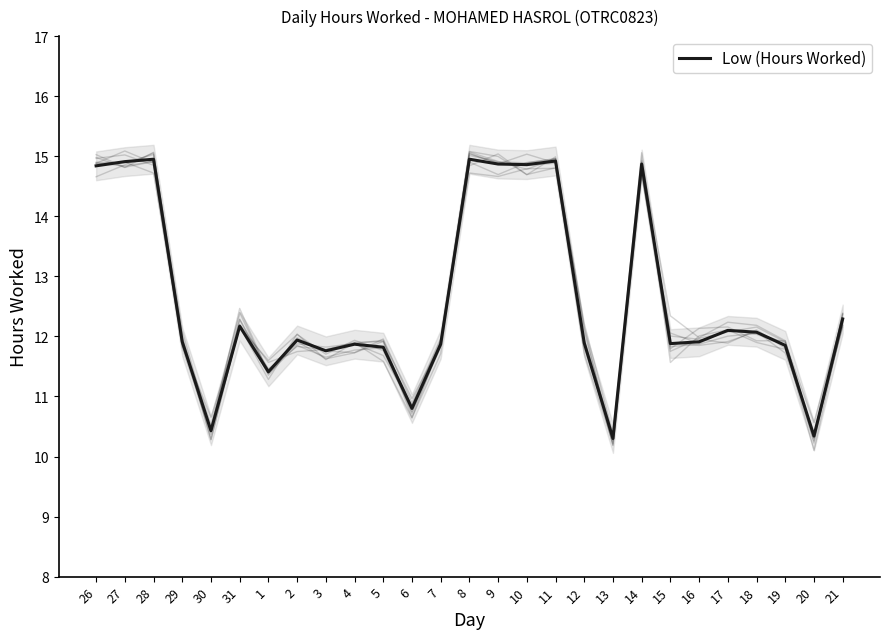

List the labels in order of value, smallest first.

13, 20, 30, 6, 1, 3, 5, 19, 4, 7, 15, 12, 29, 16, 2, 18, 17, 31, 21, 26, 10, 9, 14, 27, 11, 28, 8